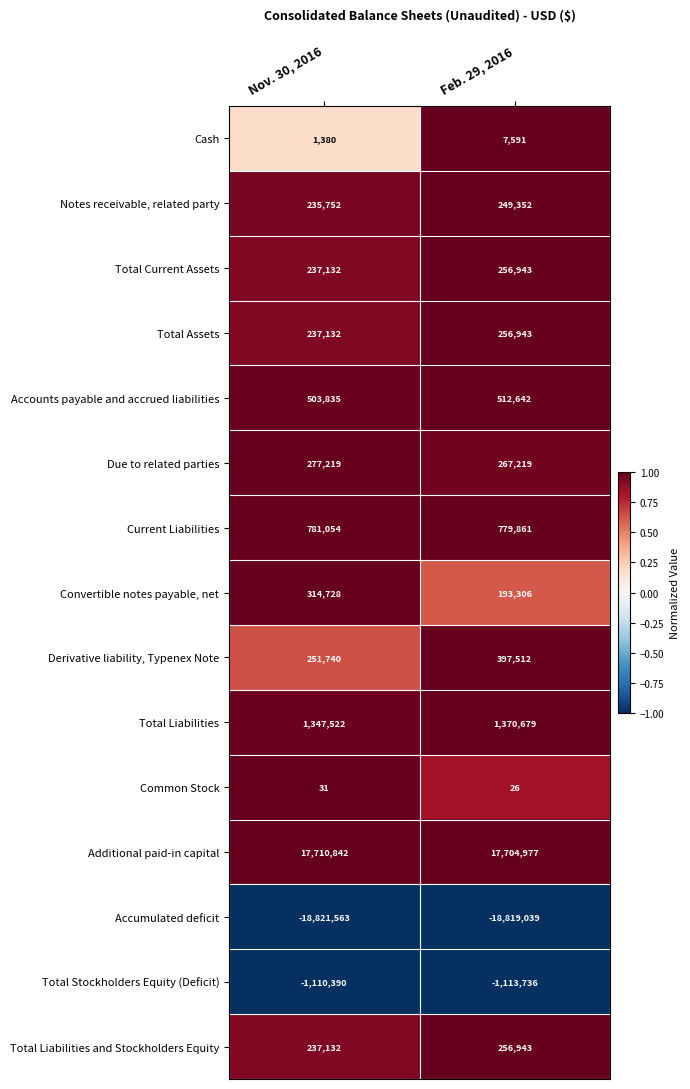

Rank the categories by Total Current Assets value from highest to lowest.

Feb. 29, 2016, Nov. 30, 2016